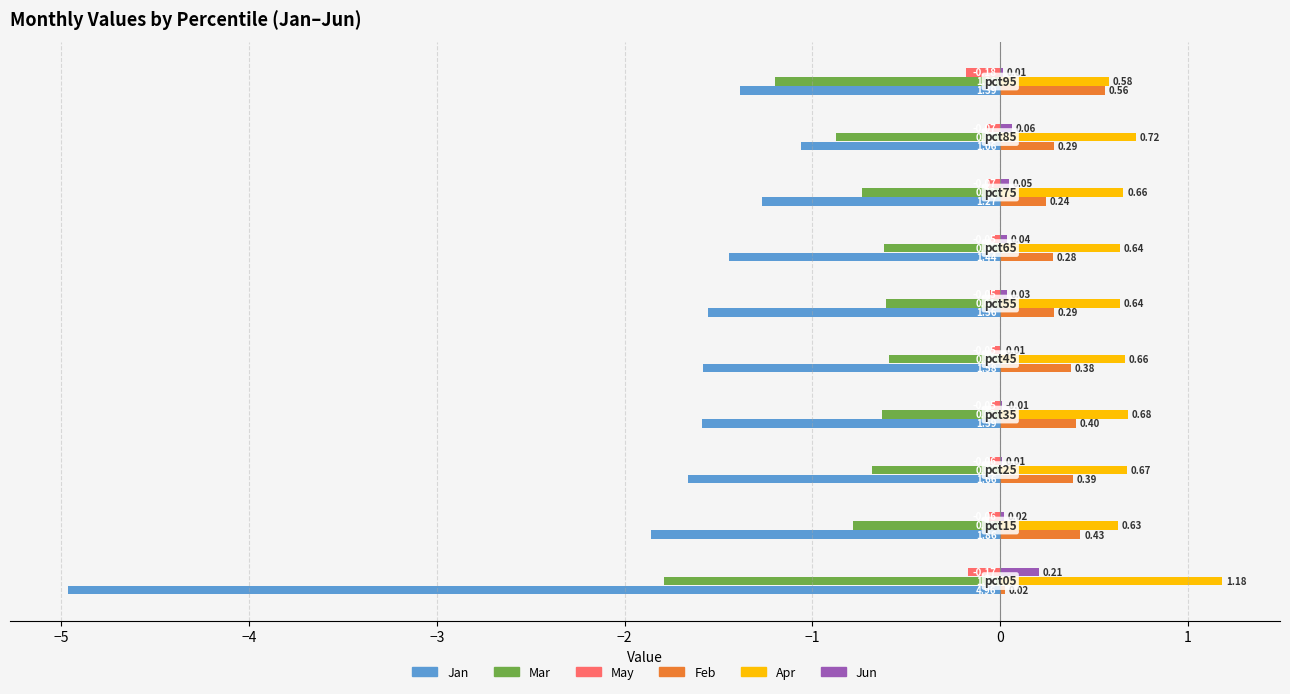

Which series has the largest total across all categories?

Apr